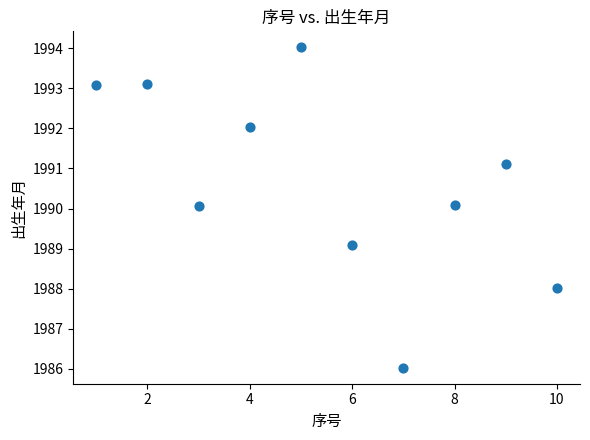

What is the range of Y values (max minus min)?

8.0